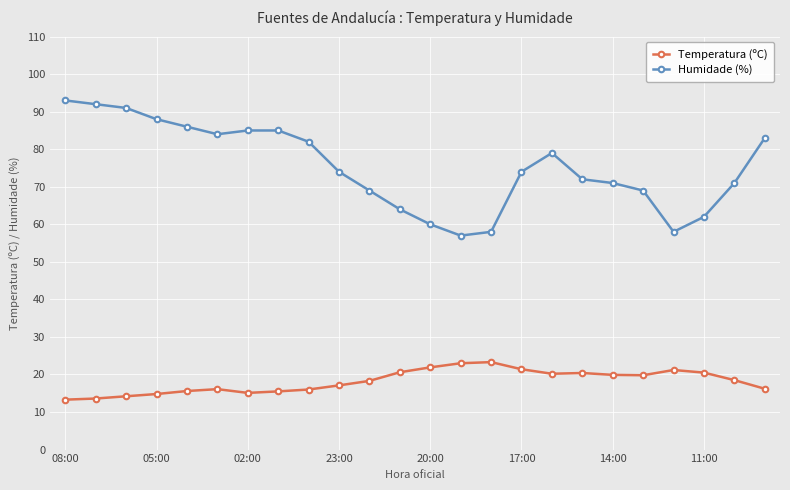

Count the number of data series in this chart.

2